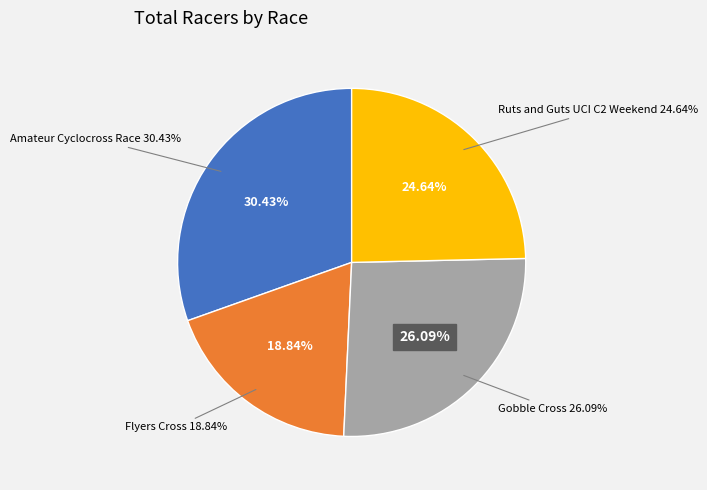

Which has a higher value, Gobble Cross or Amateur Cyclocross Race?

Amateur Cyclocross Race